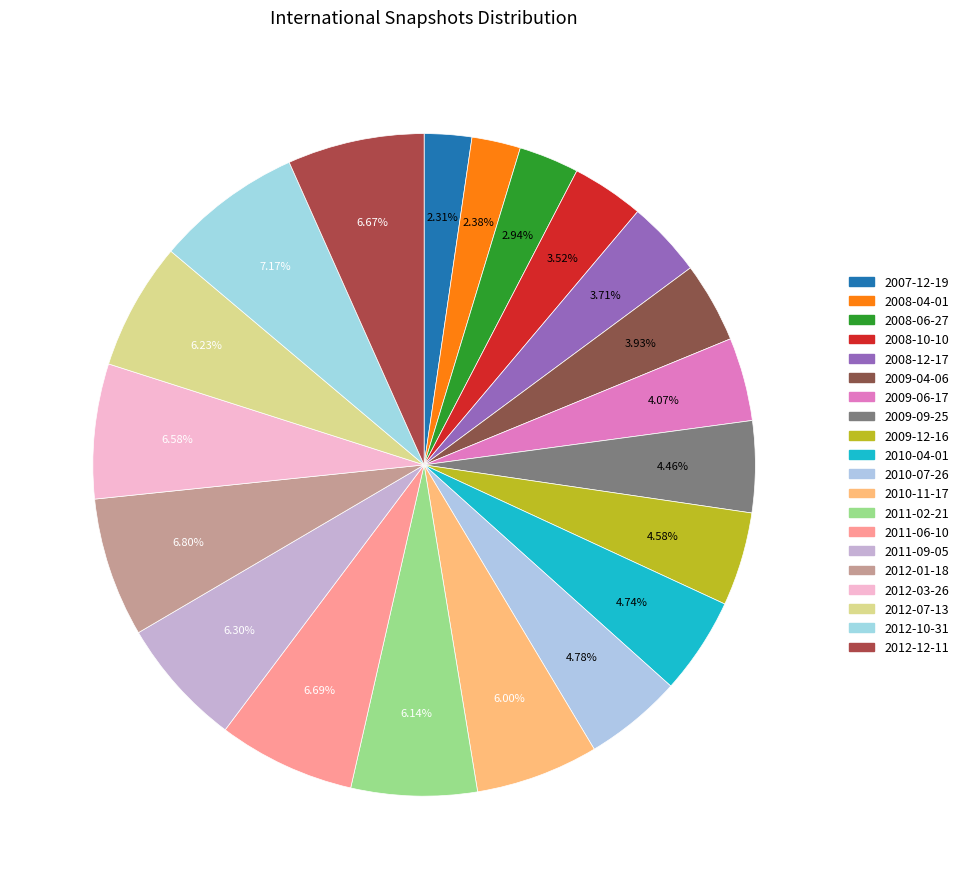

Is it true that 2010-04-01 is 5% of the pie?

True